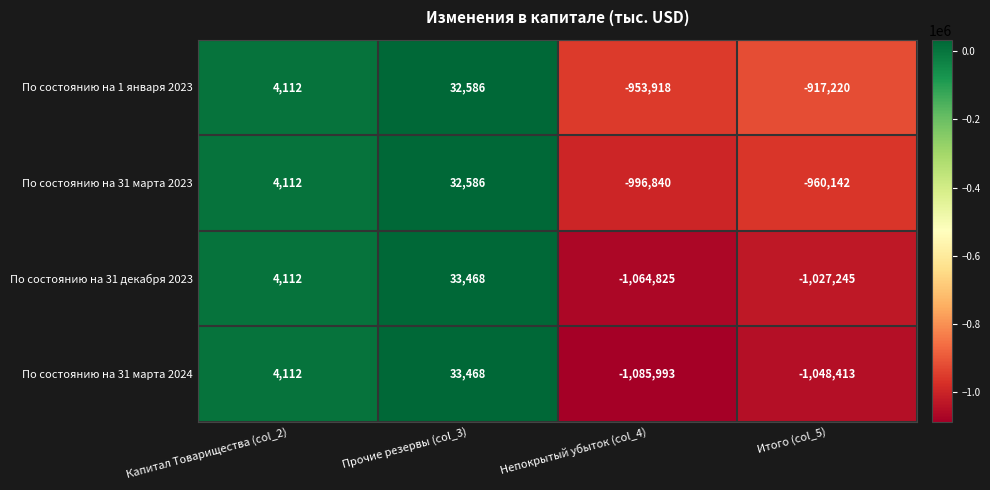

The По состоянию на 1 января 2023 series shows 2171 at Капитал Товарищества (col_2). True or false?

False